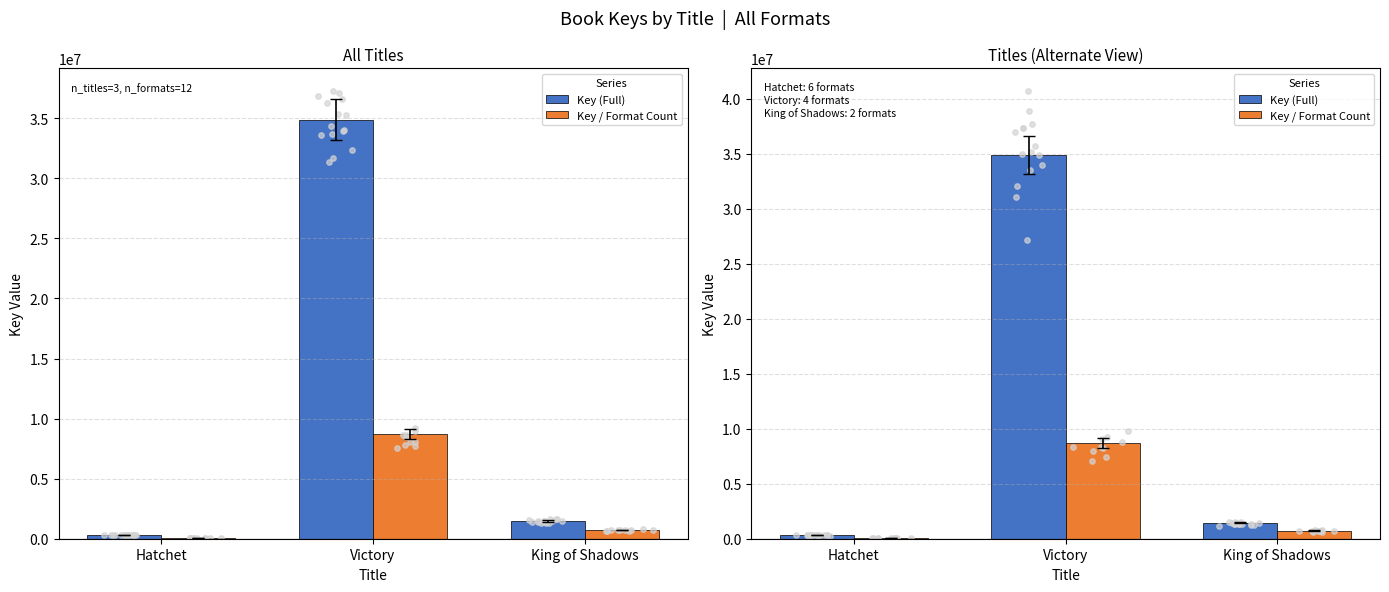

What is the total value across all series at King of Shadows?

2187412.5